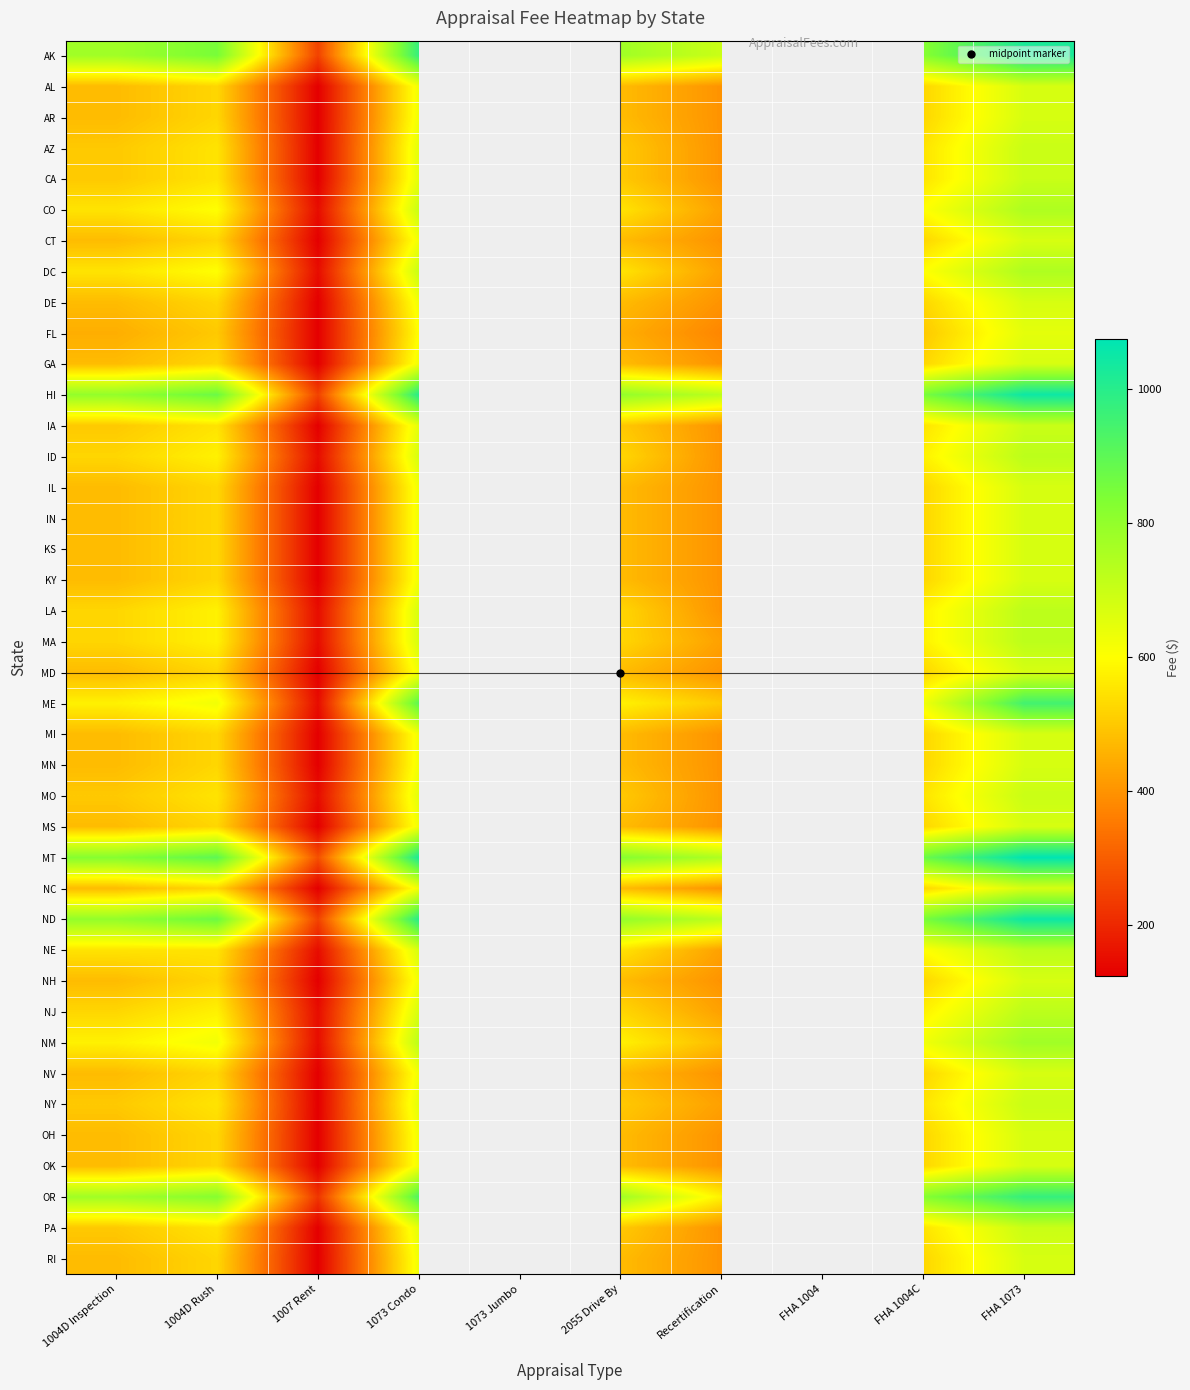

What is the smallest value displayed?

125.0